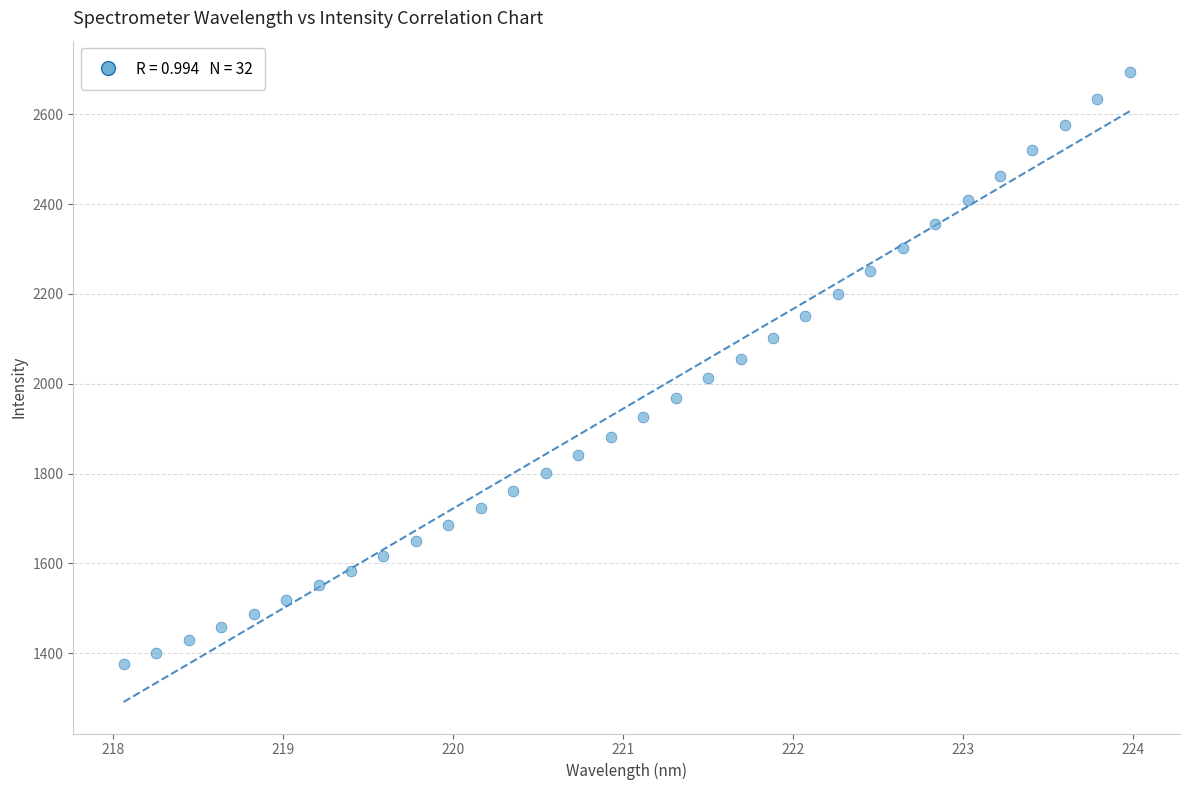

What is the range of Y values (max minus min)?

1318.4